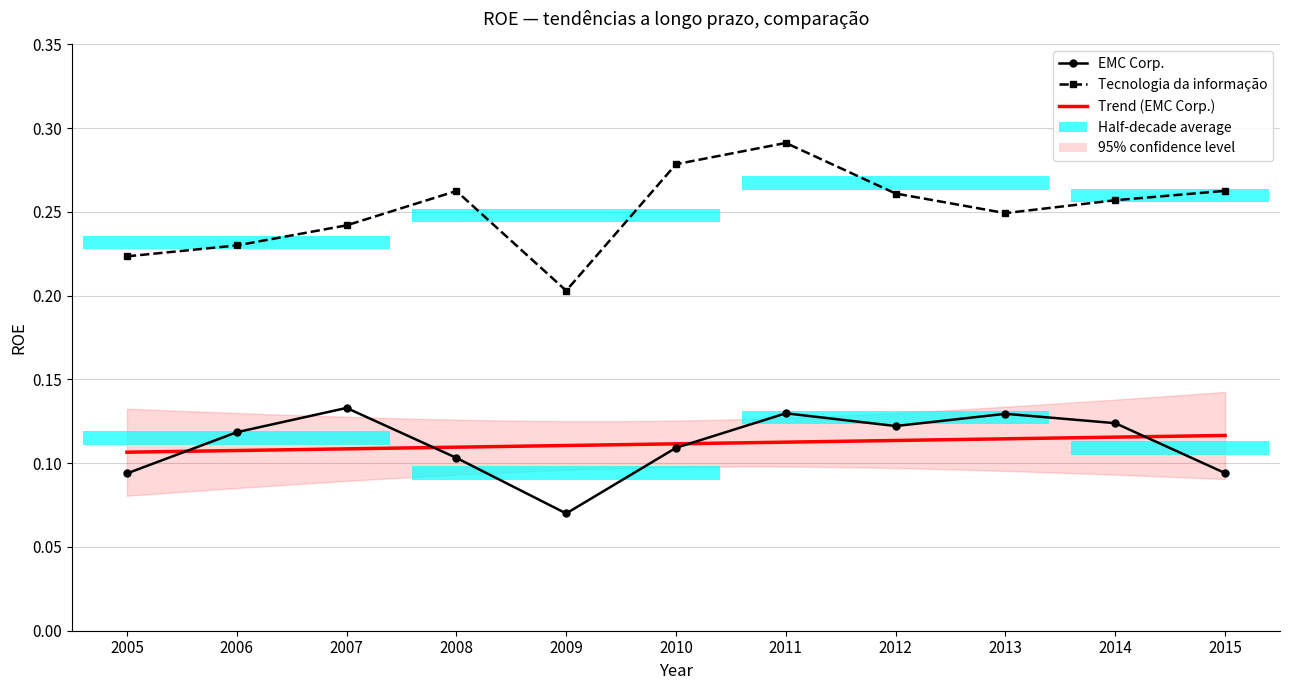

True or false: Tecnologia da informação has a value of 0.2 at 2013.

True